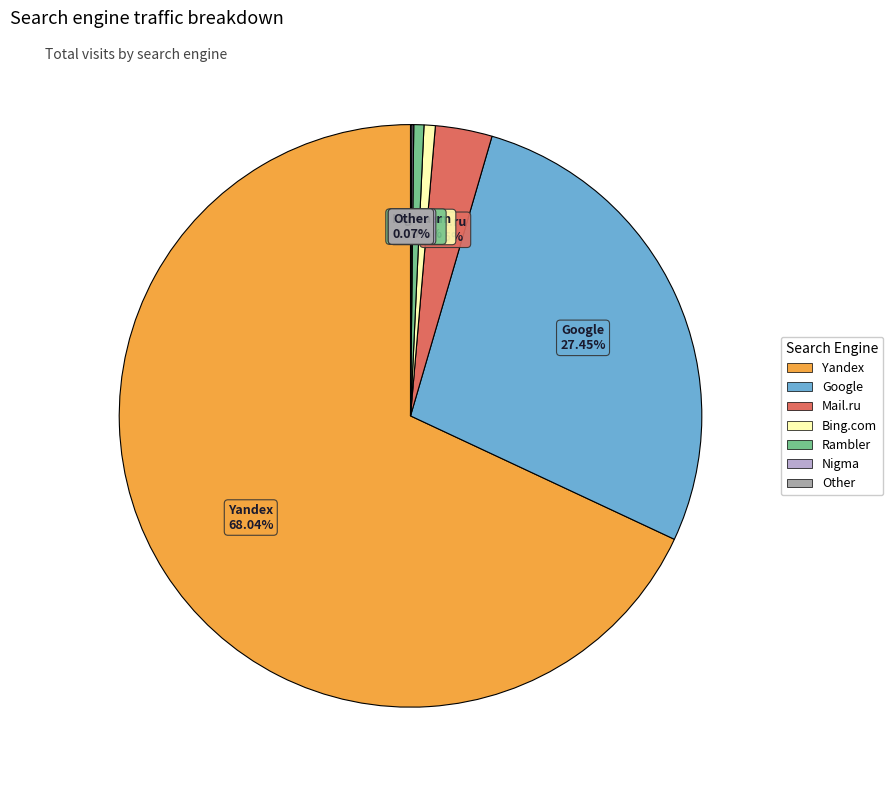

To the nearest percent, what is the average slice percentage?

14%